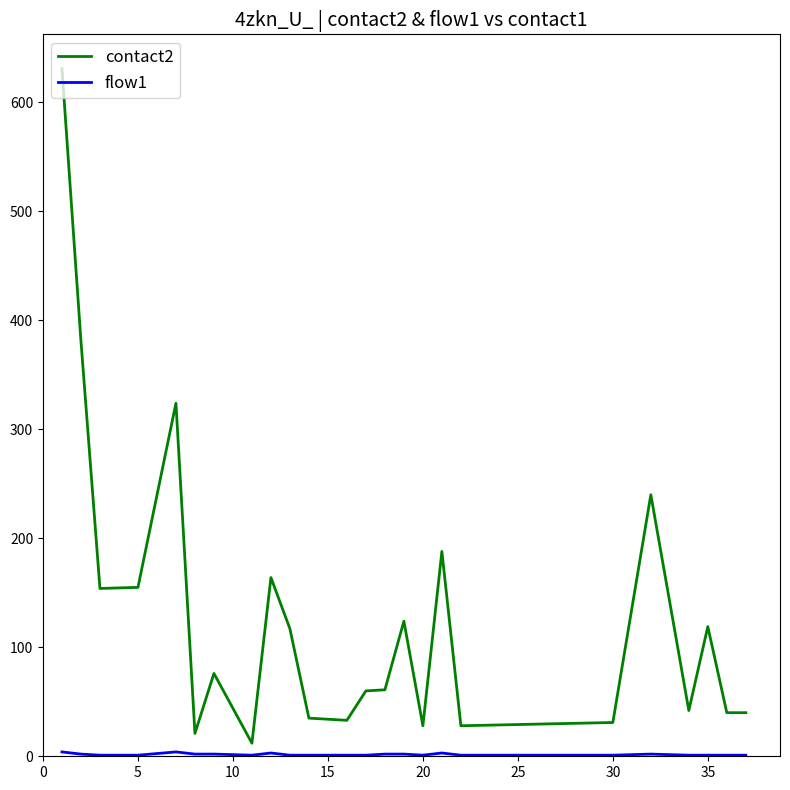

What is the maximum value shown in the chart?

631